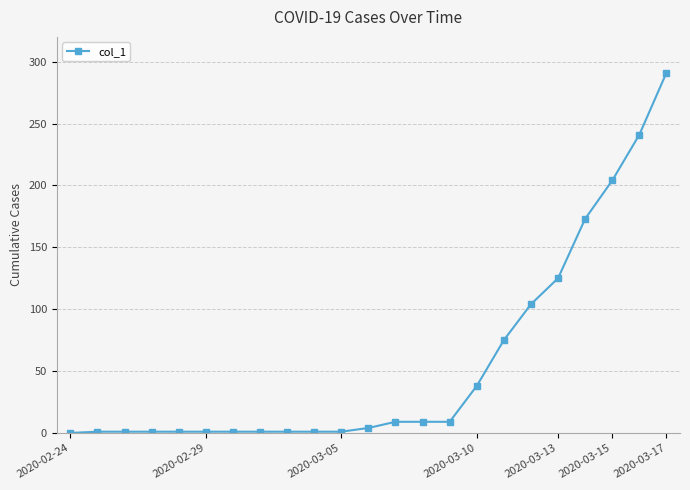

What is the average value?

56